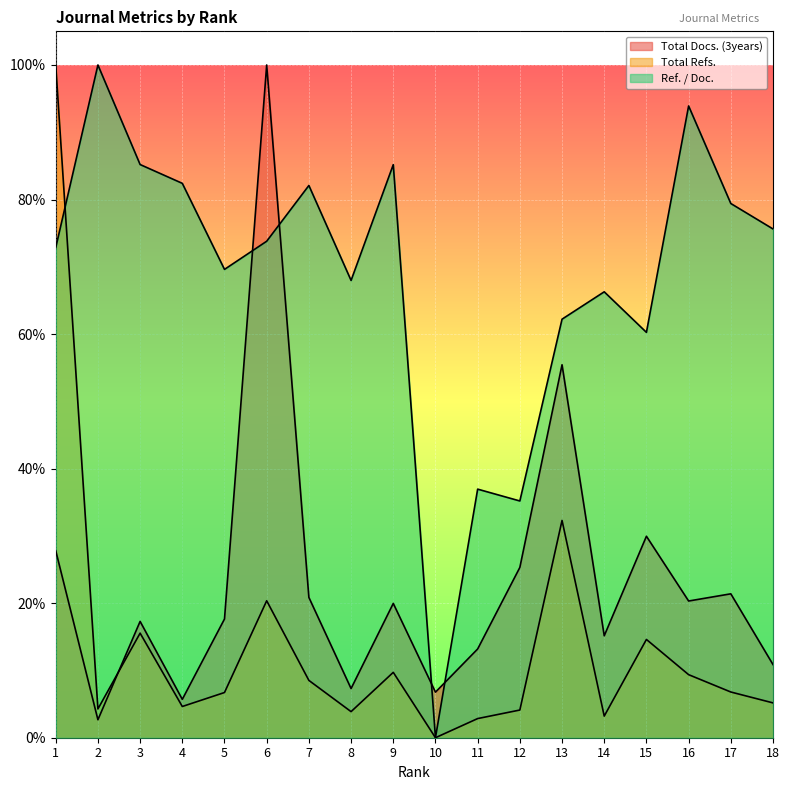

What are all the series names shown in the legend?

Total Docs. (3years), Total Refs., Ref. / Doc.